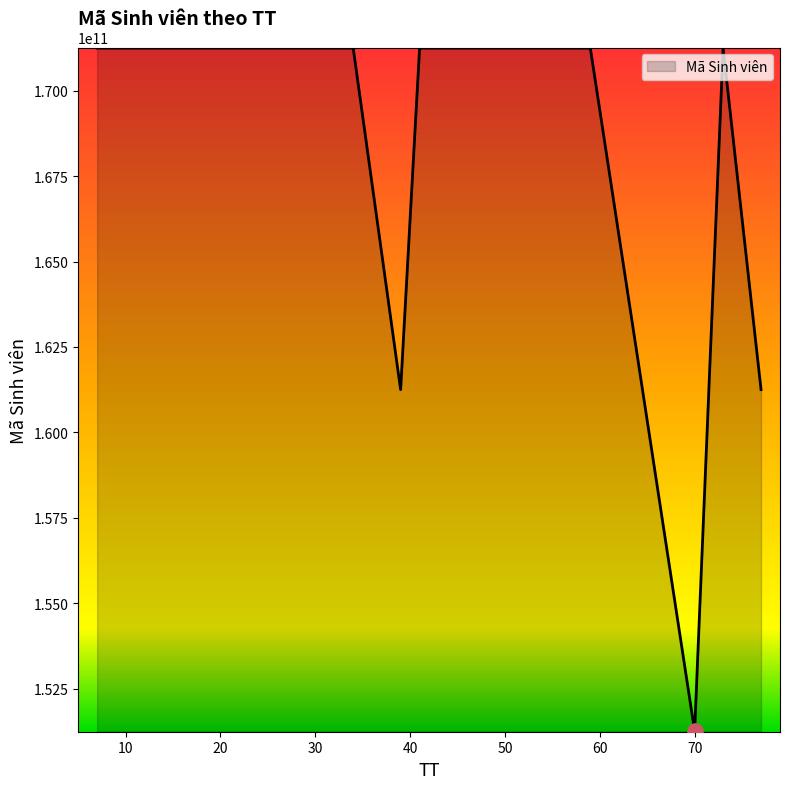

What is the maximum value shown in the chart?

171250533542